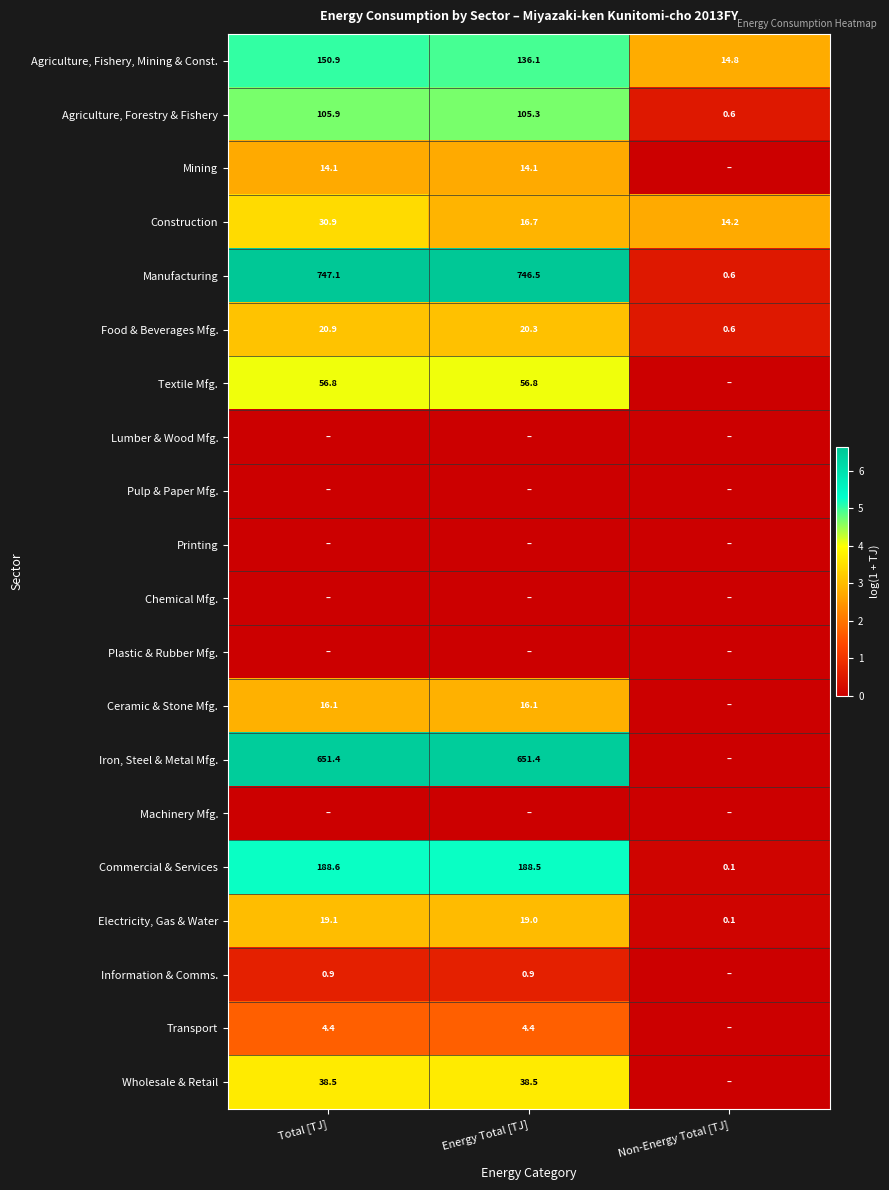

What is the sum of all Electricity, Gas & Water values?

38.2